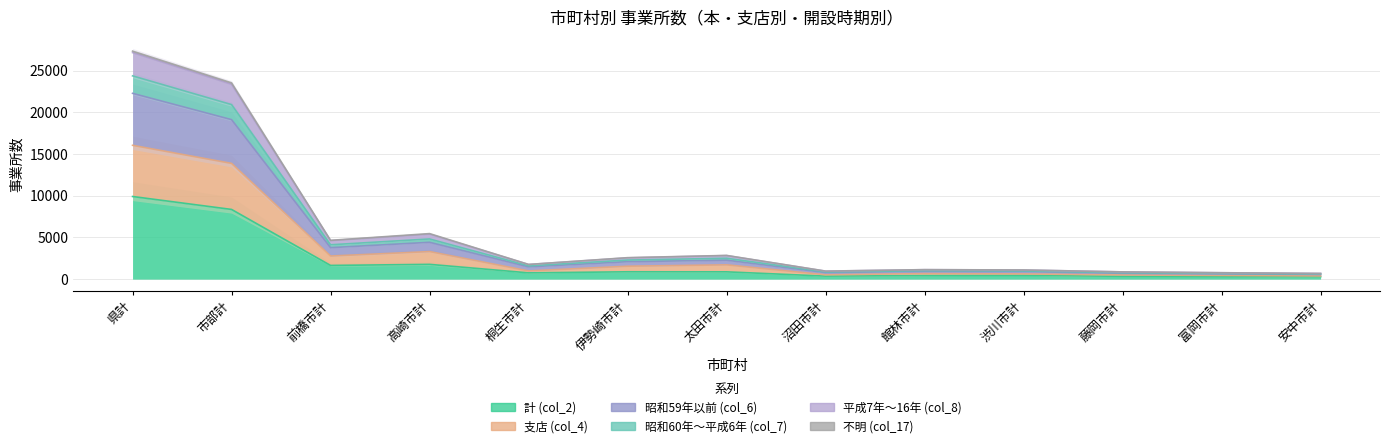

What is the average value of the 支店 (col_4) series?

3338